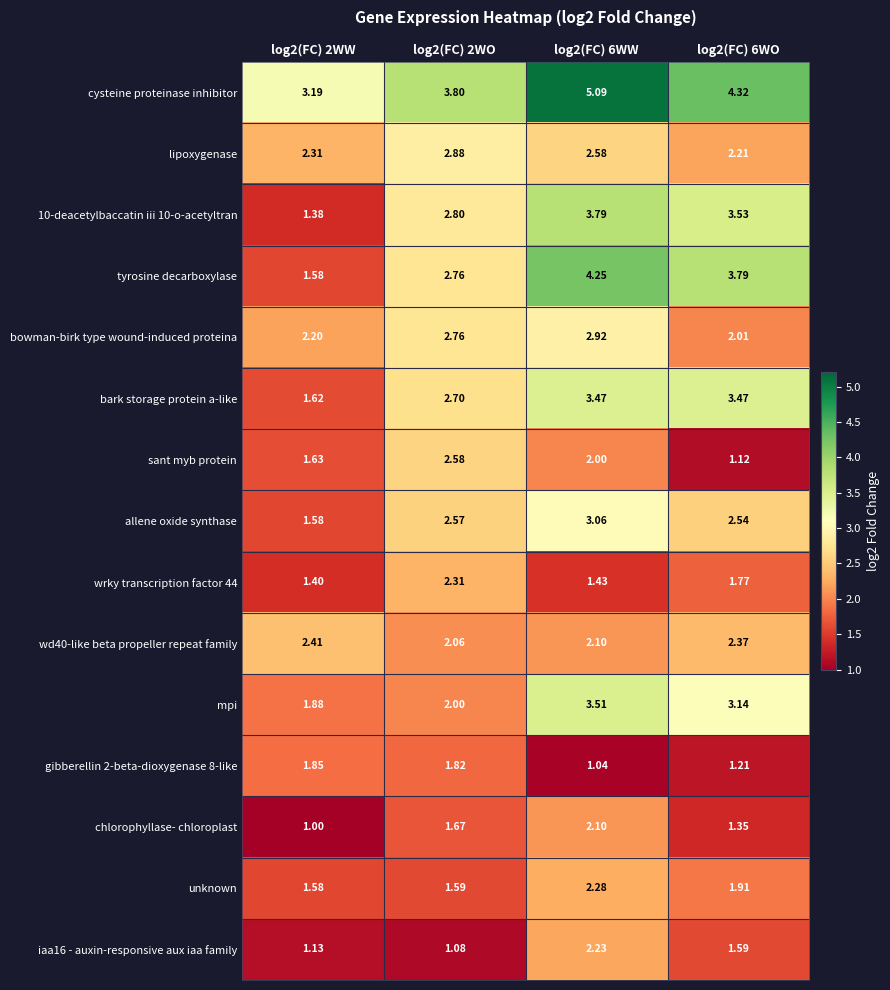

Which series has the largest total across all categories?

cysteine proteinase inhibitor